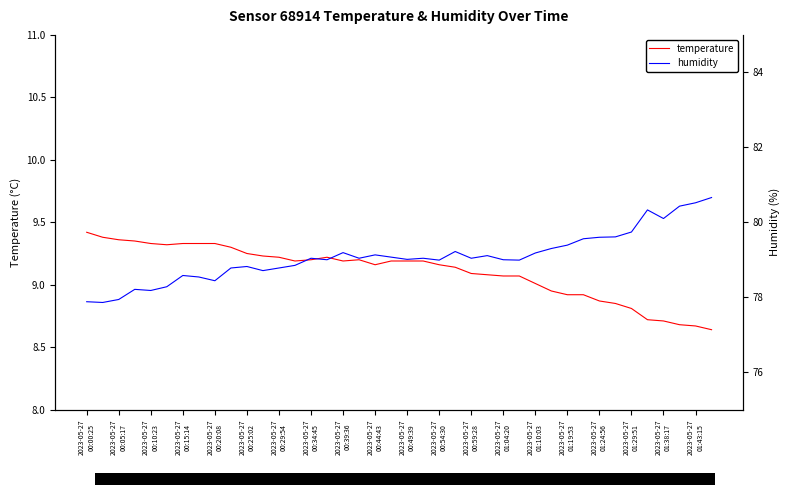

What position from the left is 2023-05-27
01:04:20?

14